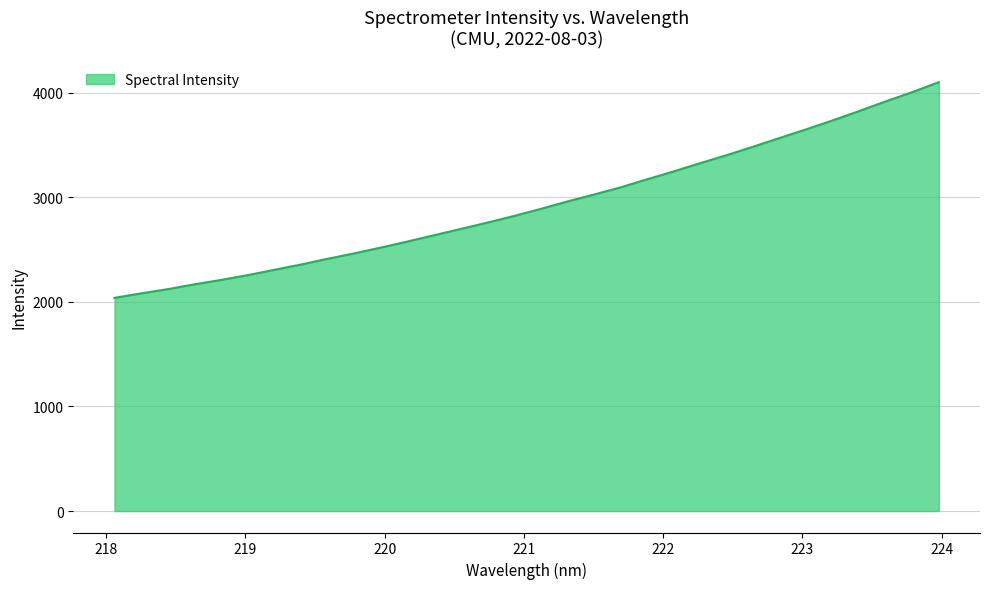

What is the difference between the maximum and minimum values?

2062.1